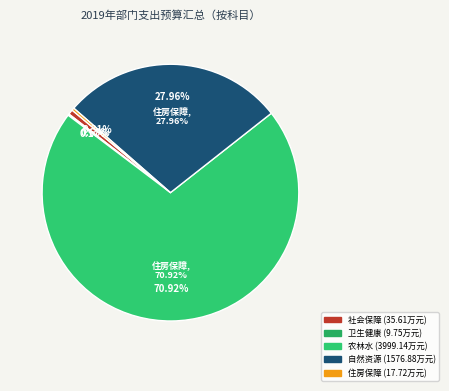

Rank the categories by value from lowest to highest.

卫生健康支出, 住房保障支出, 社会保障和就业支出, 自然资源海洋气象等支出, 农林水支出